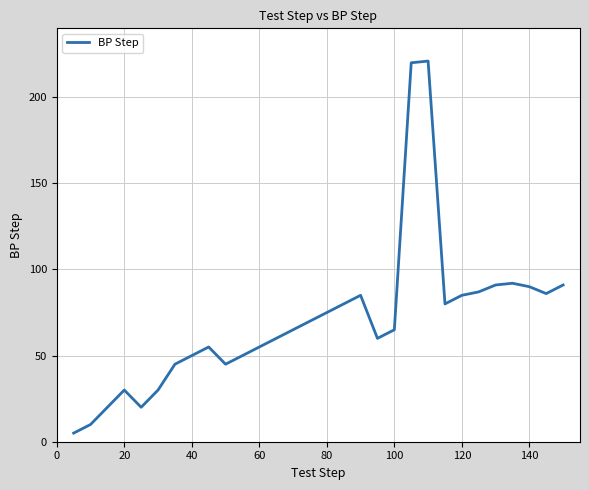

What is the average value?

71